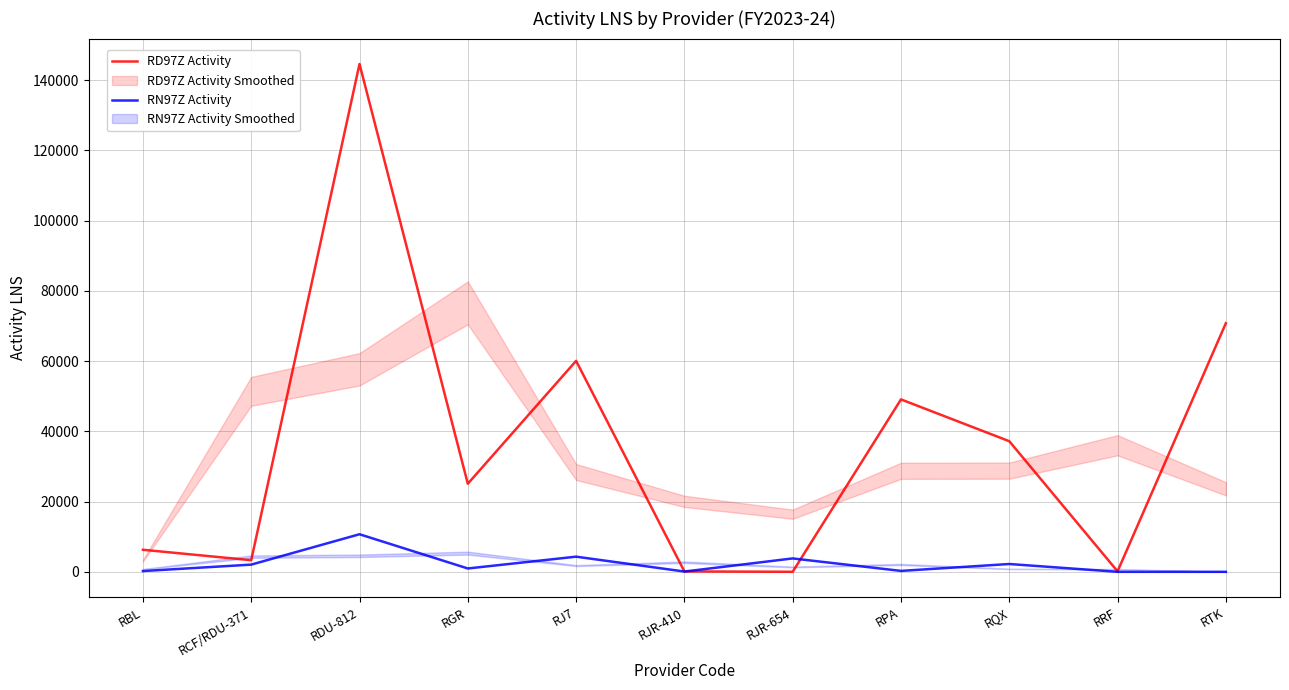

Is it true that RN97Z Activity equals 1247 at RGR?

False